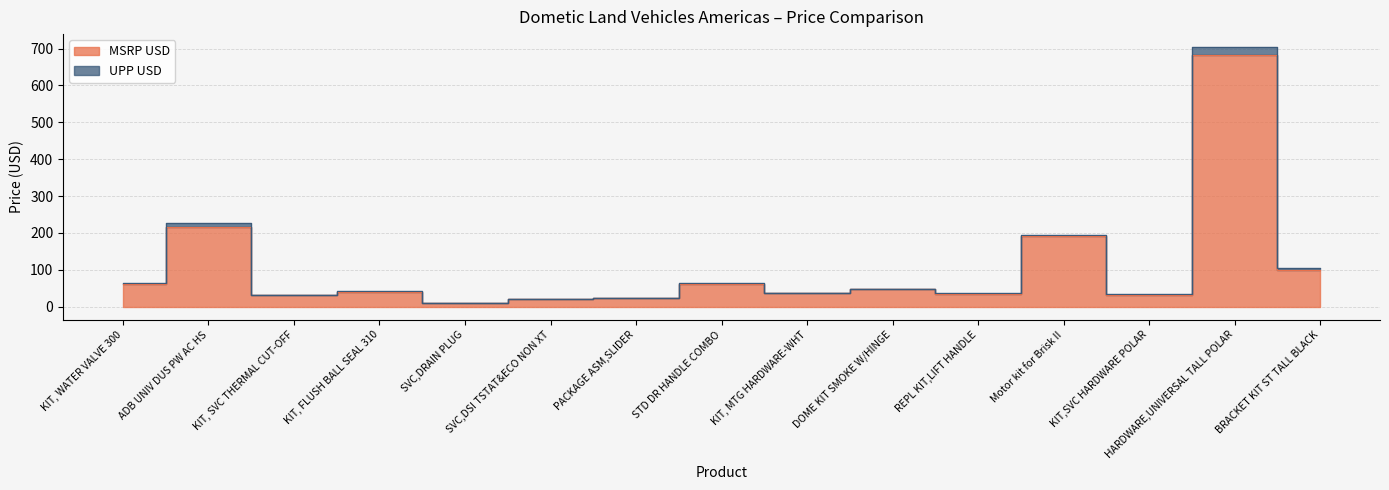

At which category does UPP USD reach its first local valley?

KIT, SVC THERMAL CUT-OFF